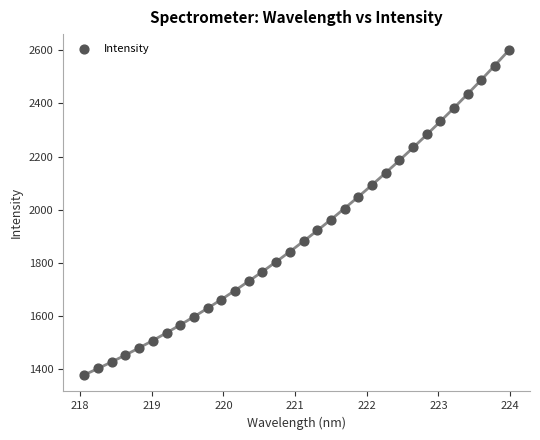

What is the range of X values (max minus min)?

5.9